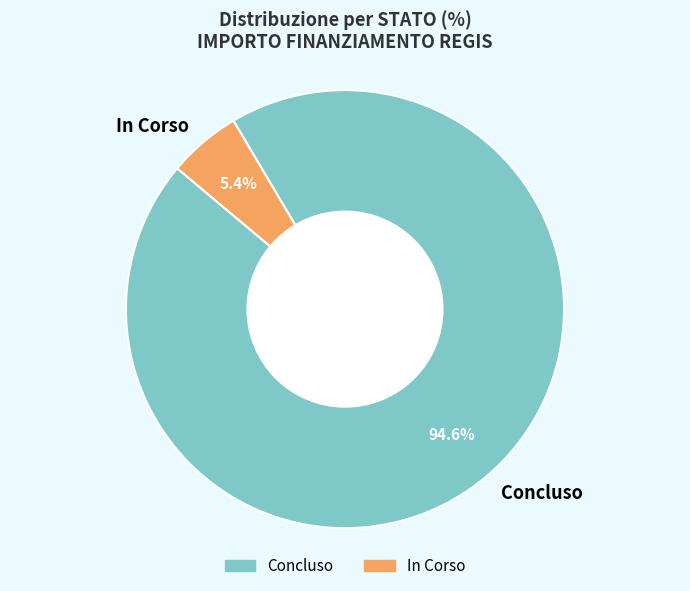

How many segments does this pie chart have?

2